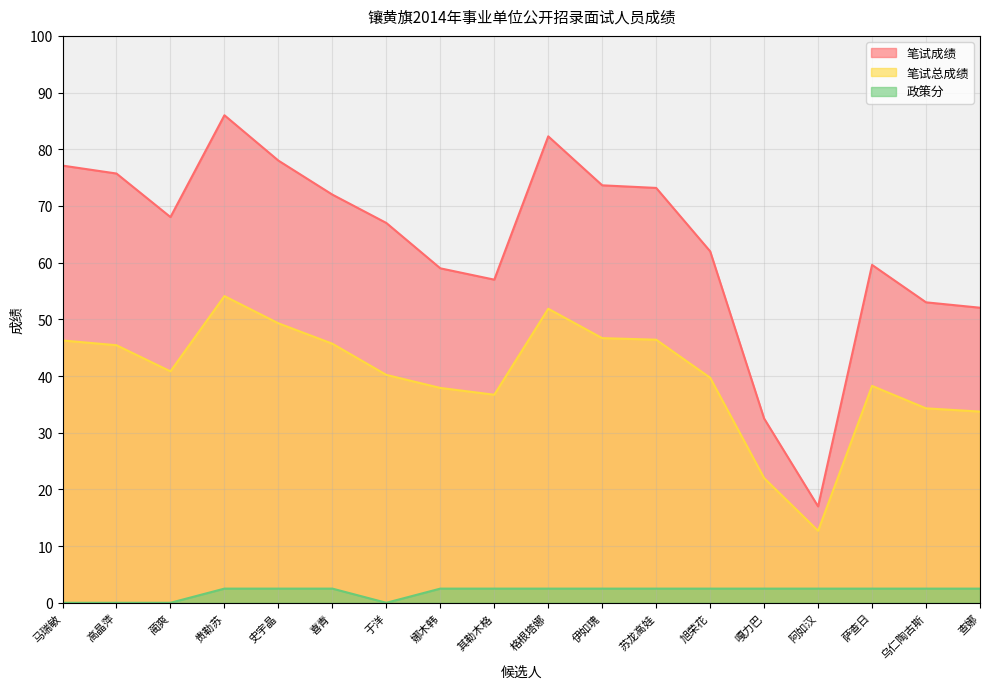

True or false: 政策分 and 笔试成绩 cross at least once.

False